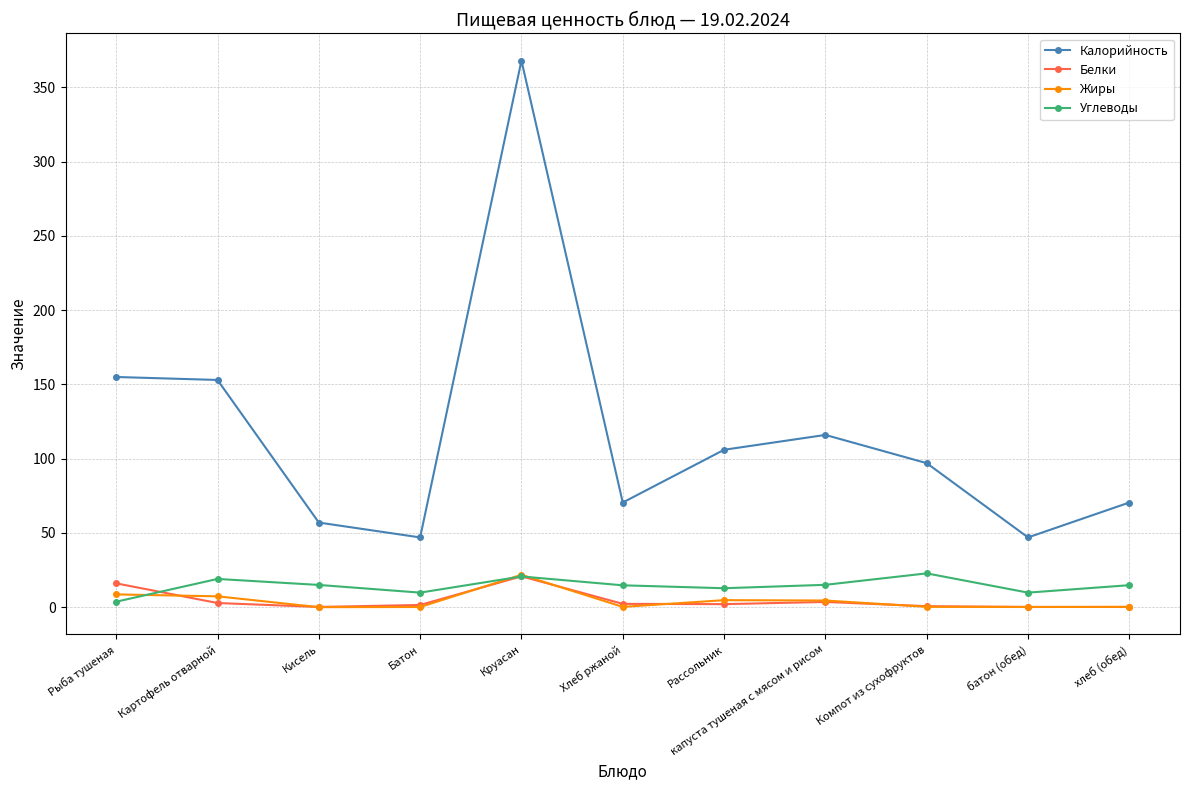

Is the value of Калорийность at Картофель отварной greater than the value of Жиры at батон (обед)?

Yes